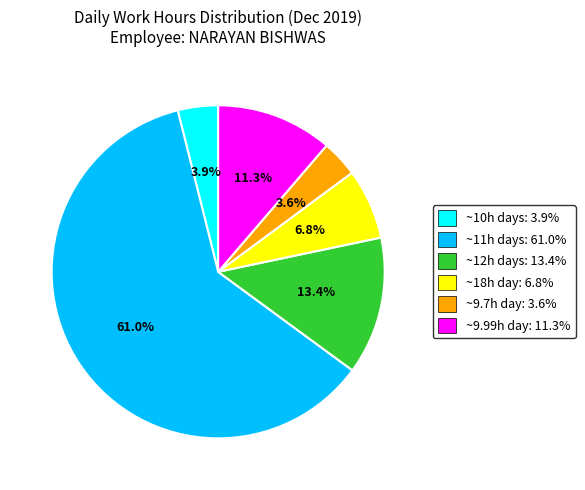

What percentage is NOT represented by ~18h day: 6.8%?

93.2%